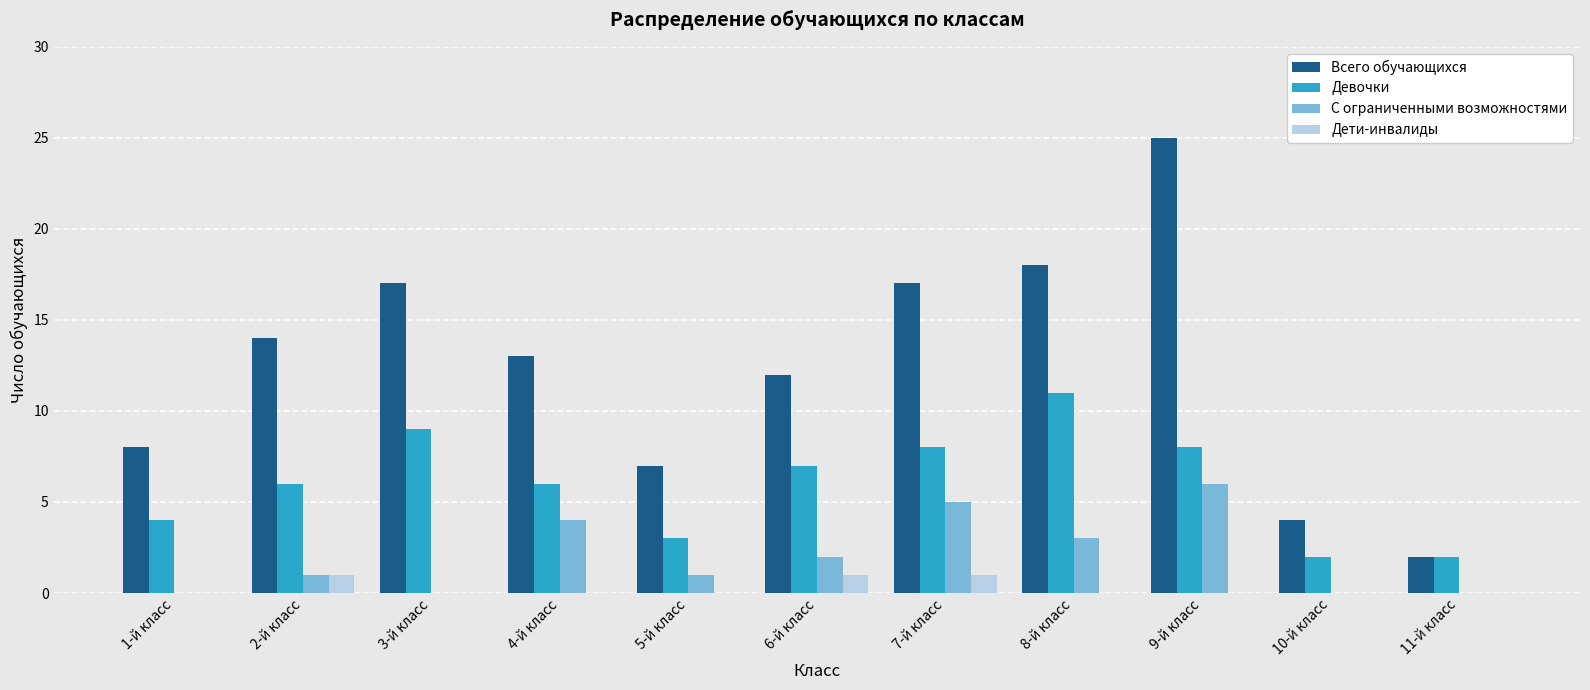

What is the greatest value displayed?

25